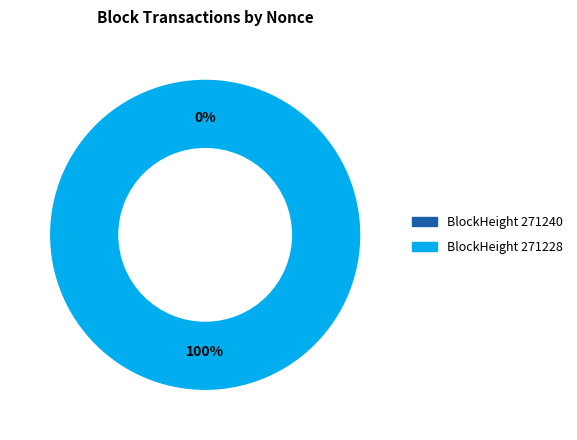

Is 271240 the majority of the pie?

No